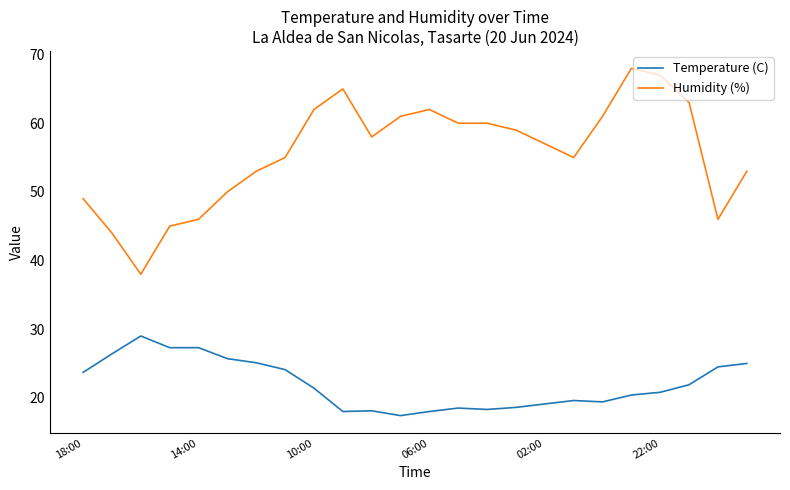

True or false: Humidity (%) and Temperature (C) cross at least once.

False